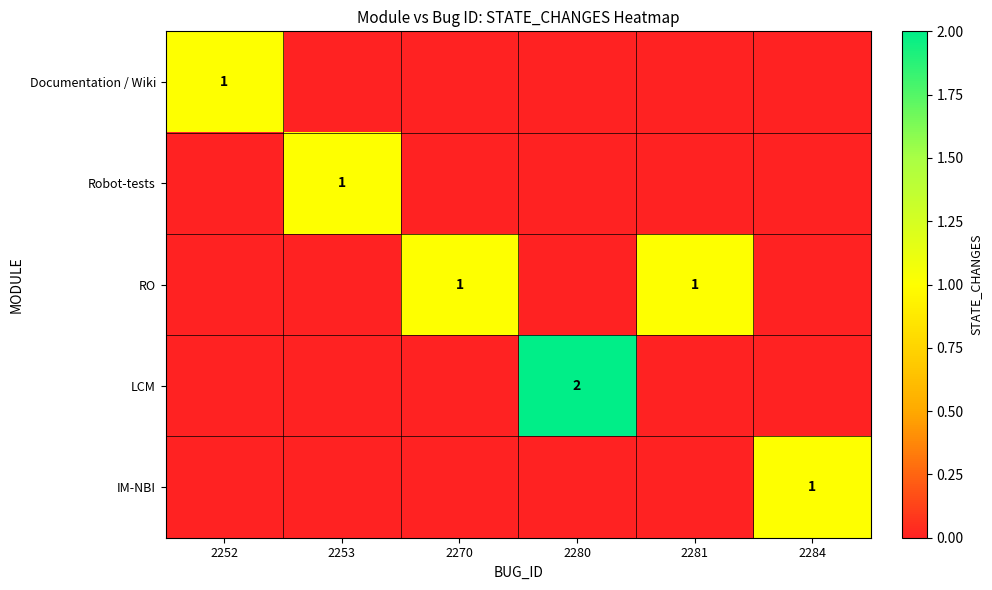

The LCM series shows 2 at 2280. True or false?

True